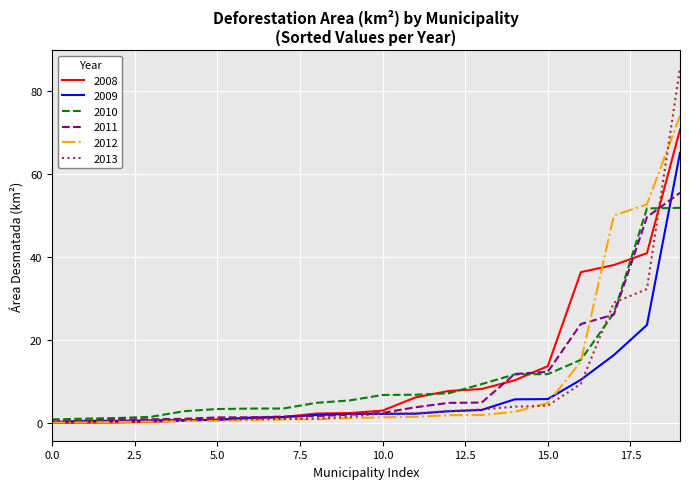

What is the highest value of the 2008 series?

70.7